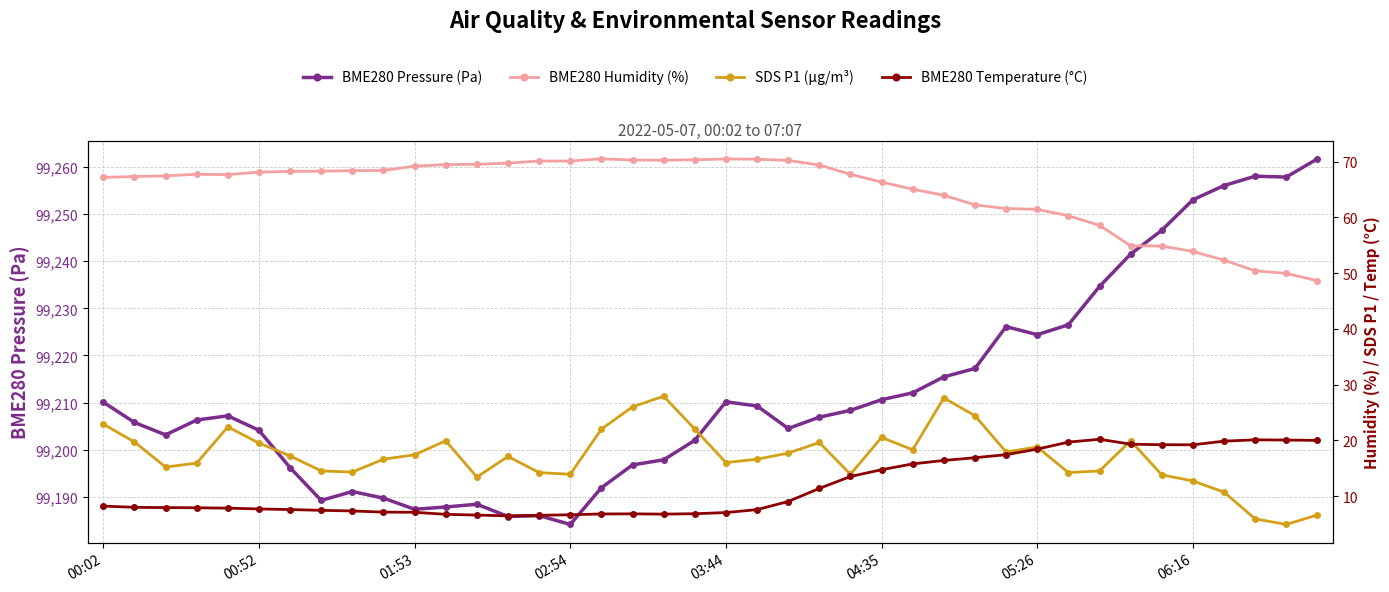

At how many categories does at least one series exceed 98781?

40